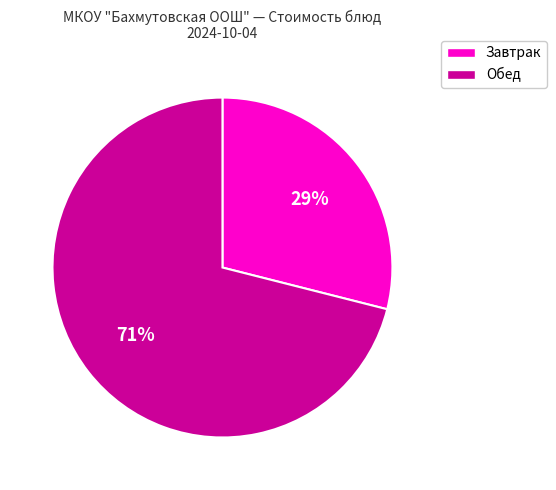

Is there any slice that represents more than half of the pie?

Yes